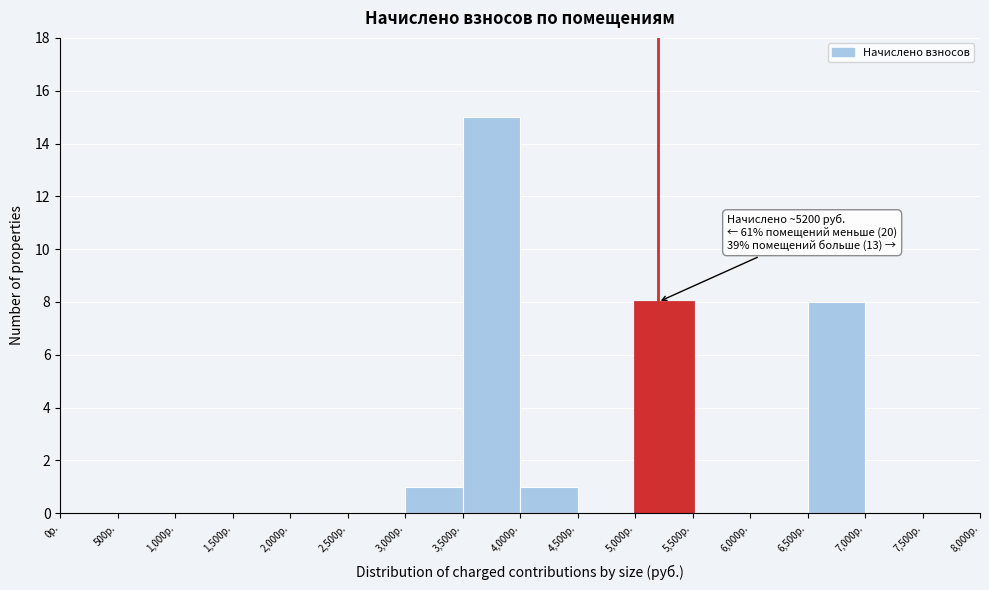

Which range on the x-axis has the tallest bar?

3500 to 4000